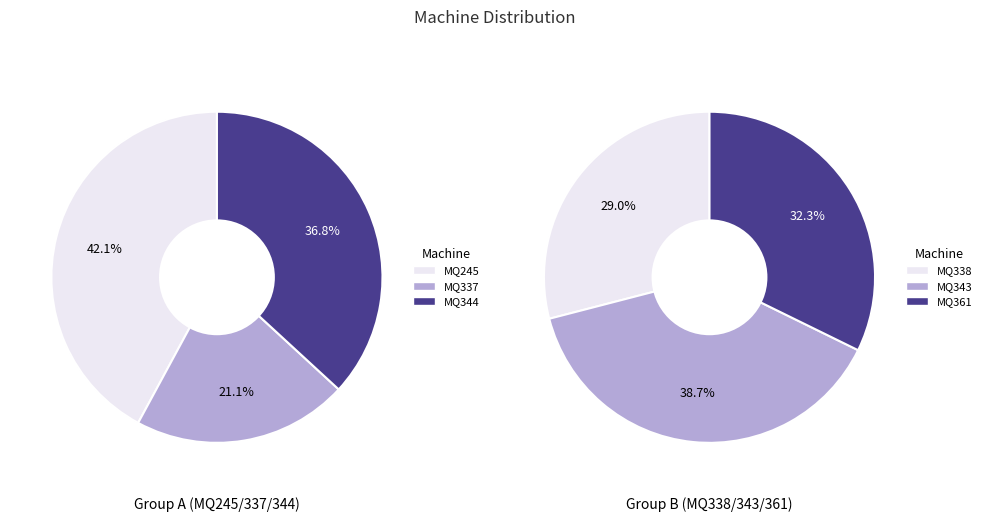

Between MQ344 and MQ245, which is larger?

MQ245